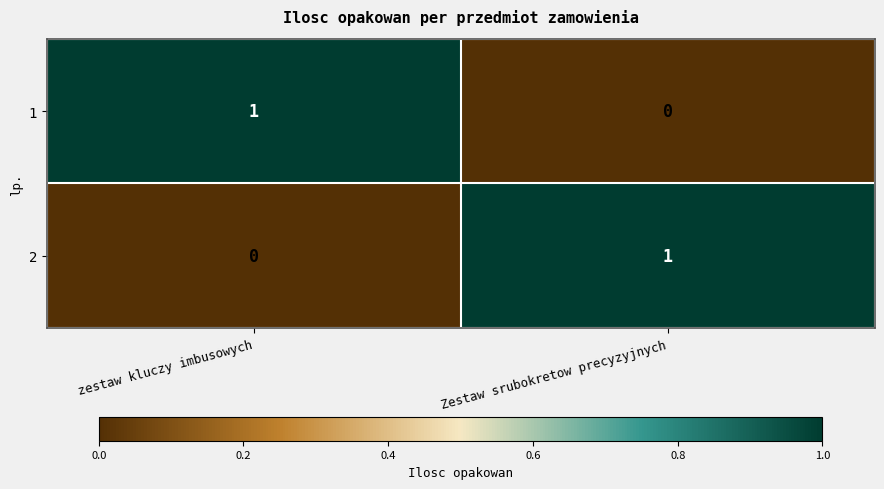

At how many categories does at least one series exceed 0?

2